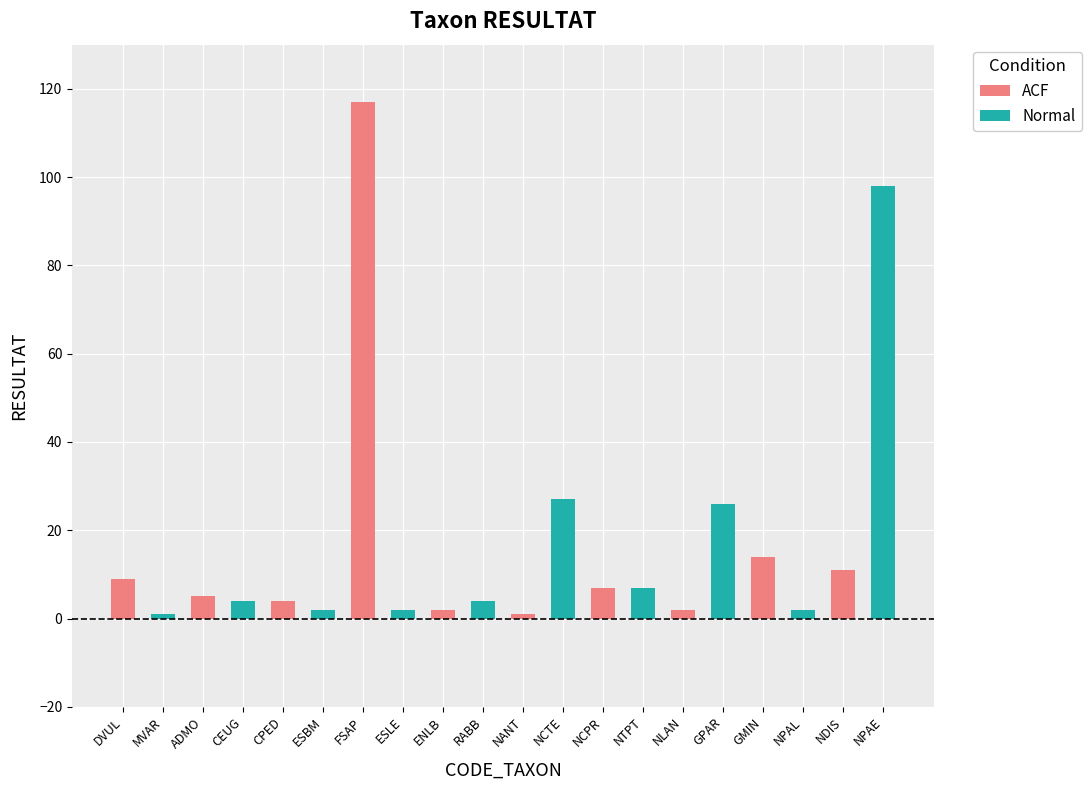

Which series has the largest range (max minus min)?

ACF